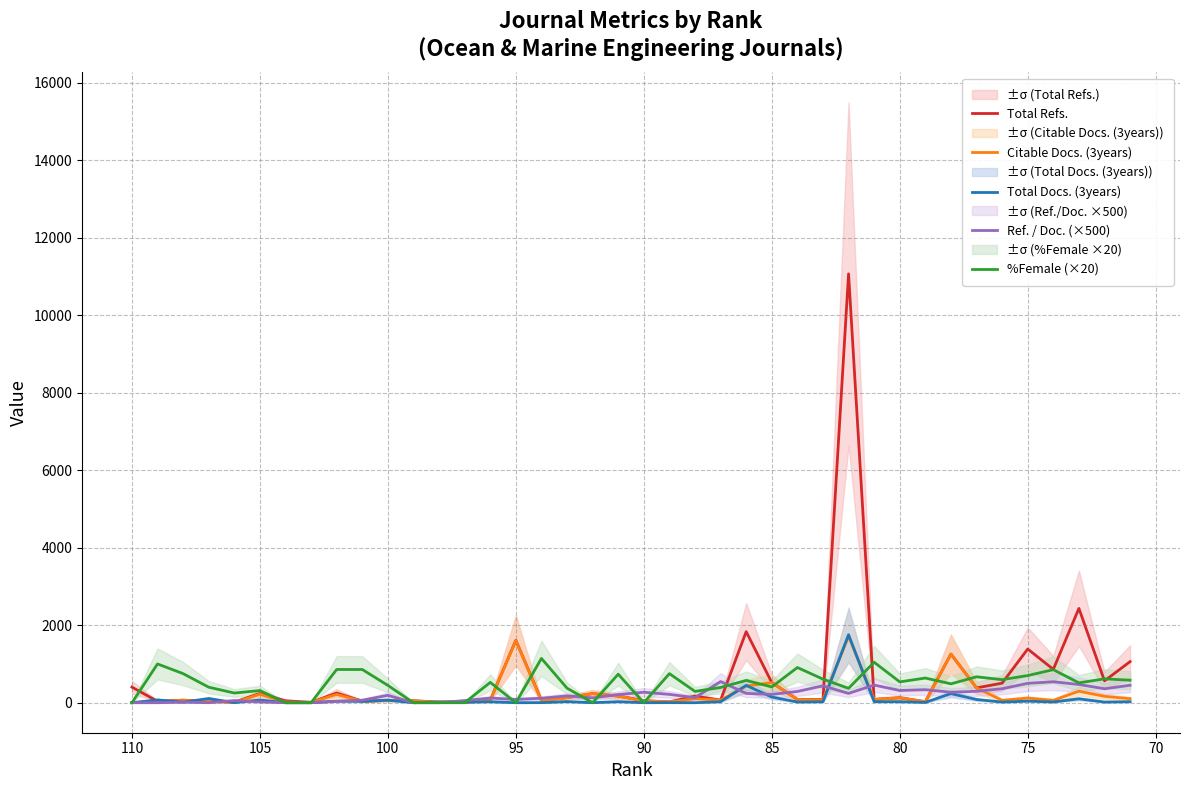

In Total Refs., how many points are higher than both neighbors (excluding endpoints)?

13